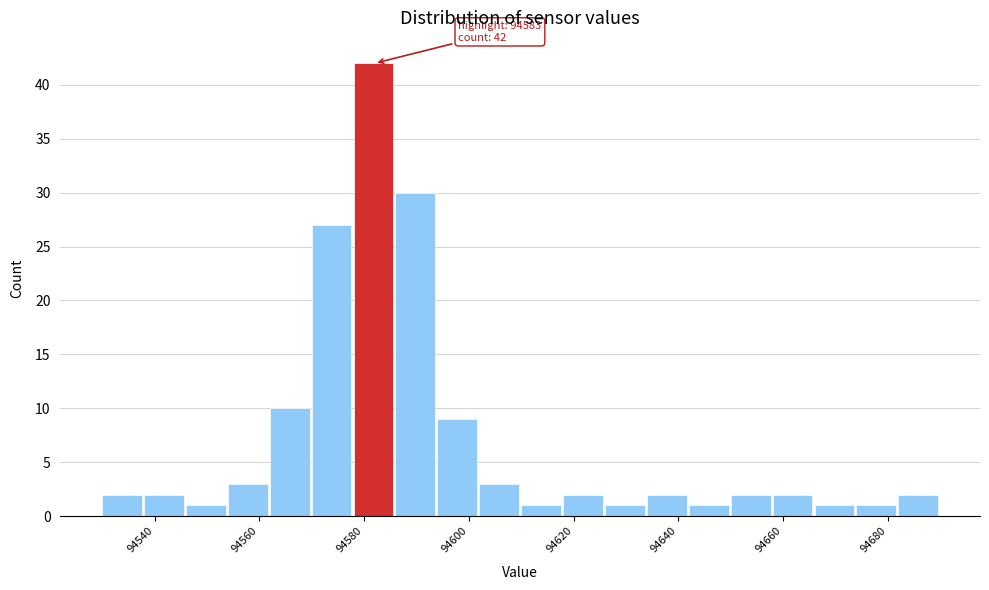

Which range on the x-axis has the tallest bar?

94578 to 94586